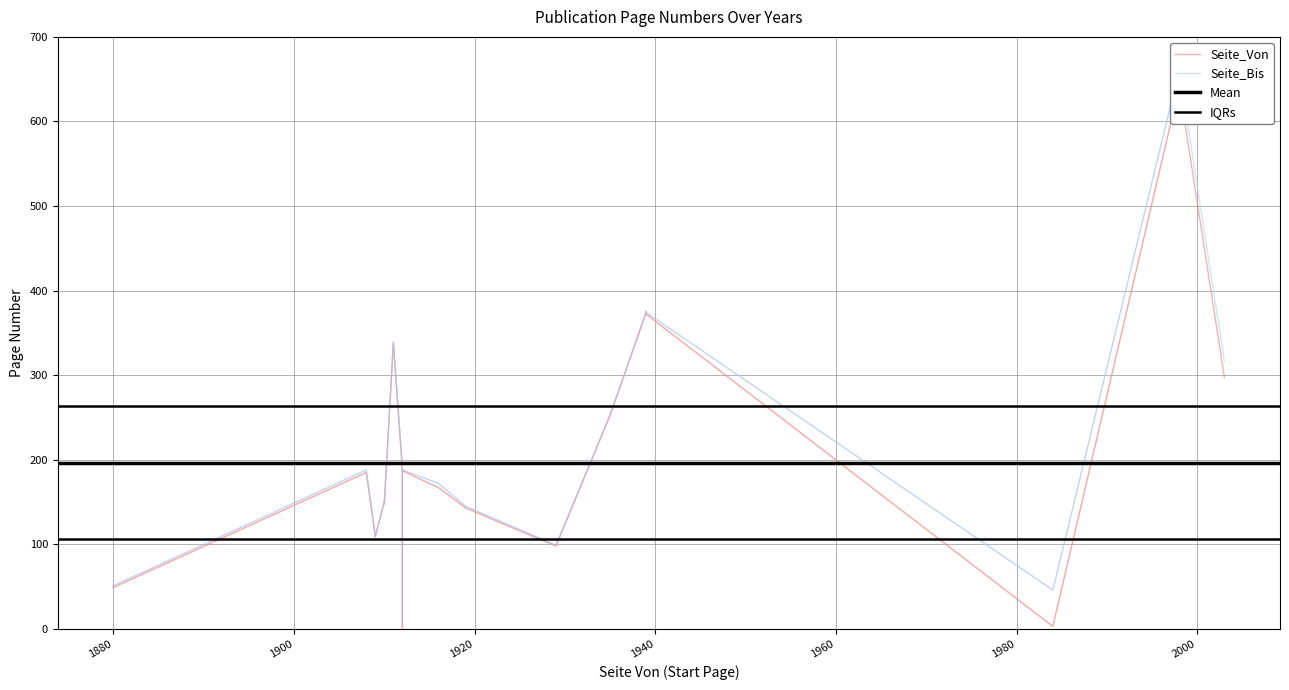

How many lines are shown in the chart?

2